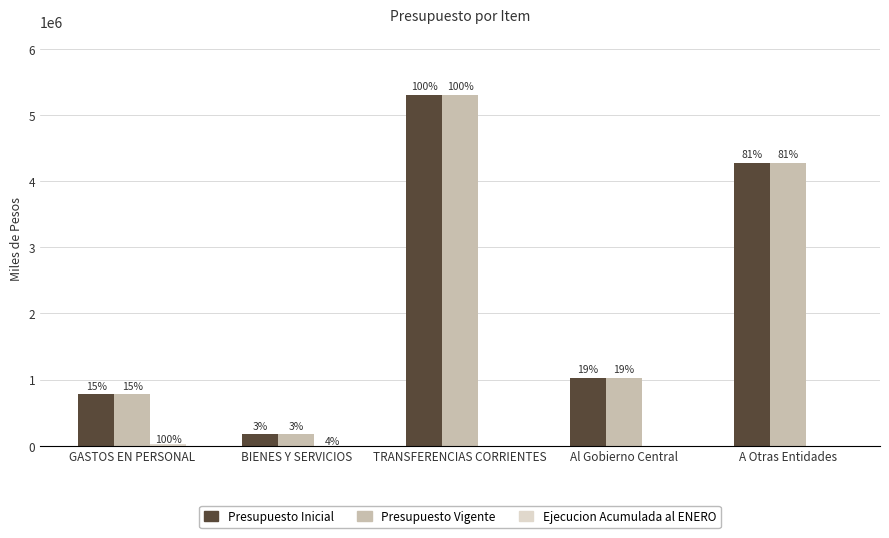

Are the bars grouped side by side (vs. stacked)?

Yes